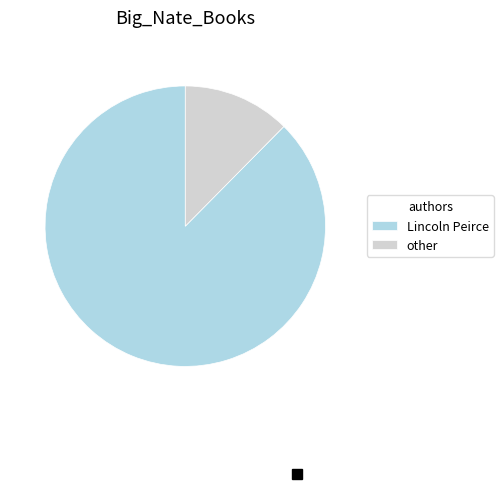

How many slices are in this pie chart?

2